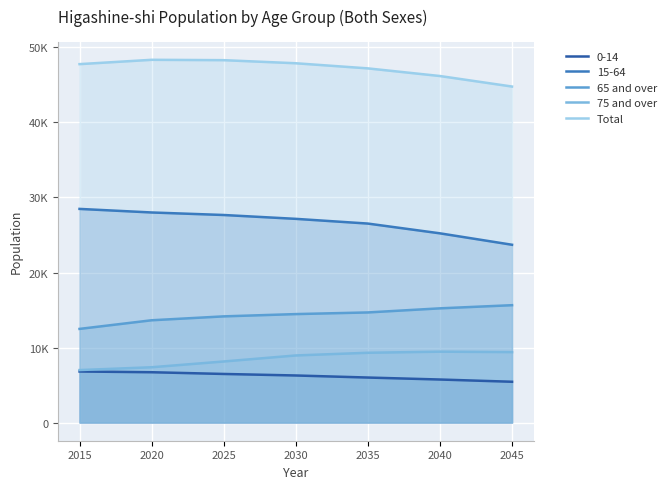

Where is the first local maximum for Total?

2020